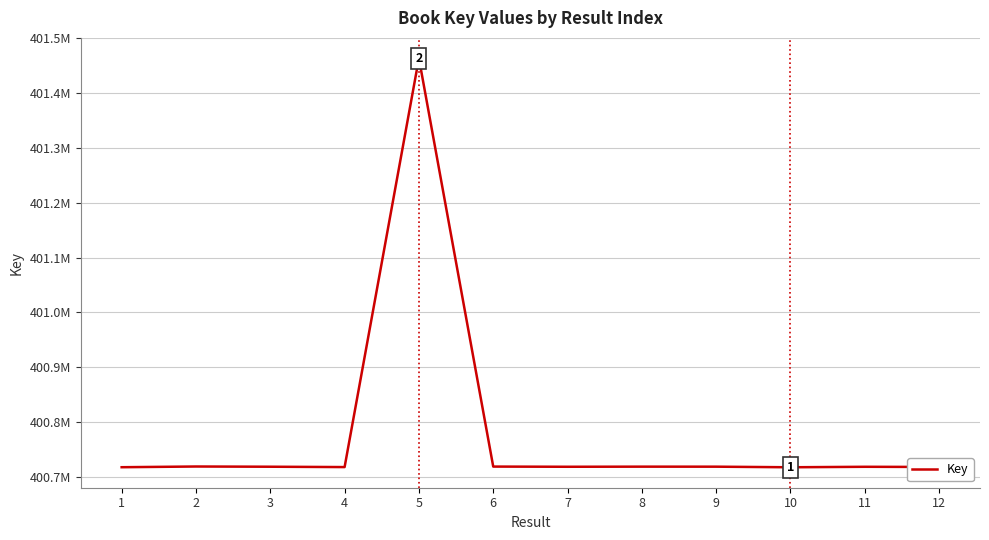

How many interior local peaks (higher than both neighbors) does the data have?

4